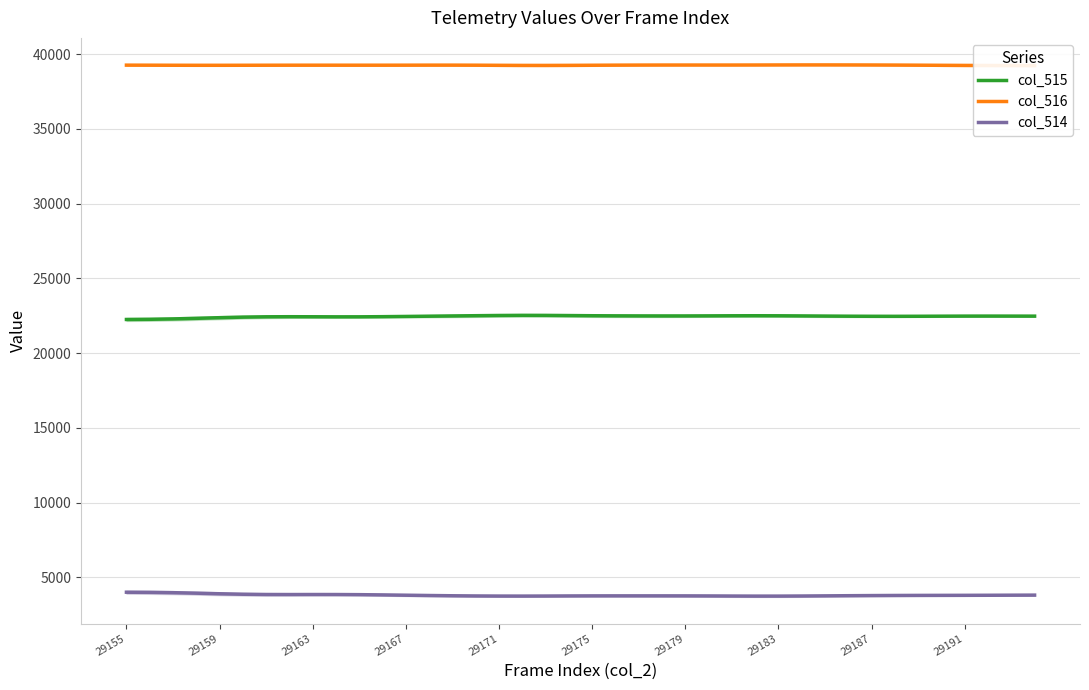

What is the highest value of the col_515 series?

22531.6